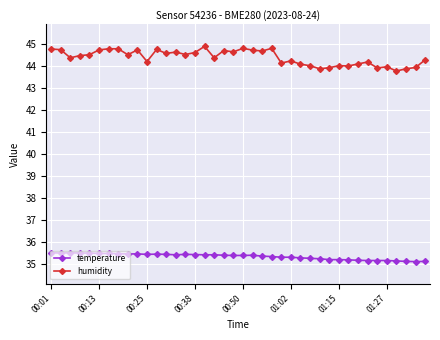

Count the temperature values in the range 35 to 36.

40